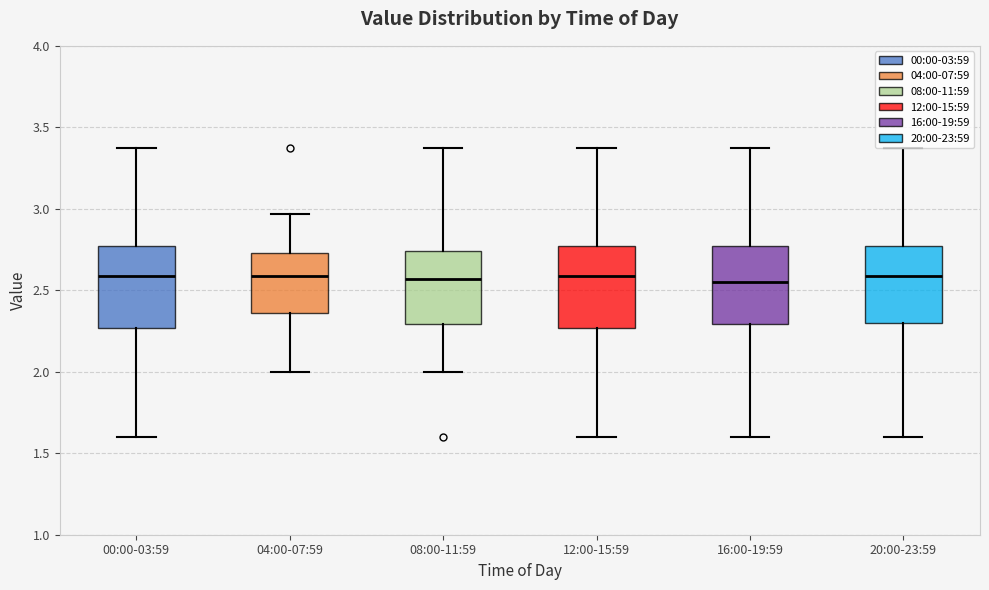

Where is the lower edge of the box for 00:00-03:59 on the y-axis? The values are not printed on the chart, so give them approximately, as read against the axis.

2.25